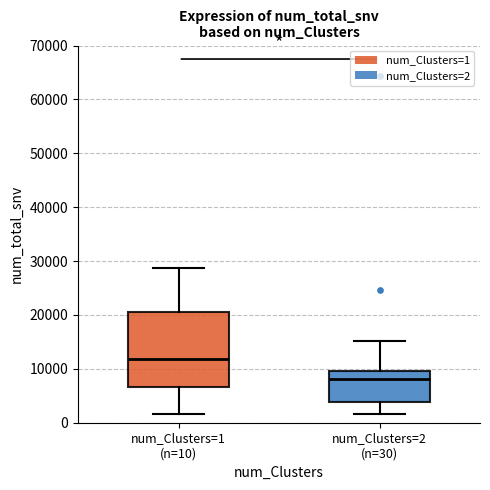

Reading left to right, transcribe this box plot: for each box, give where its median line is, the range the box spans, and where its two whiskers end, as read against the y-axis. The values are not printed on the chart, so give them approximately, as read against the axis.

num_Clusters=1 (n=10): median 12000, box 7000 to 21000, whiskers 2000 to 29000
num_Clusters=2 (n=30): median 8000, box 4000 to 10000, whiskers 2000 to 15000